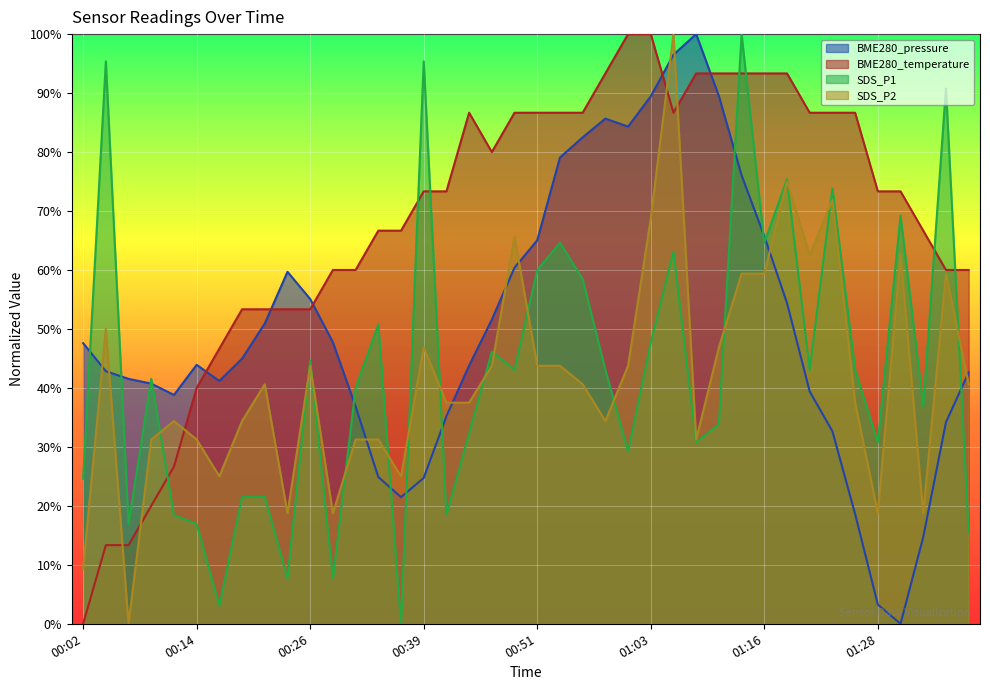

How many lines are shown in the chart?

4